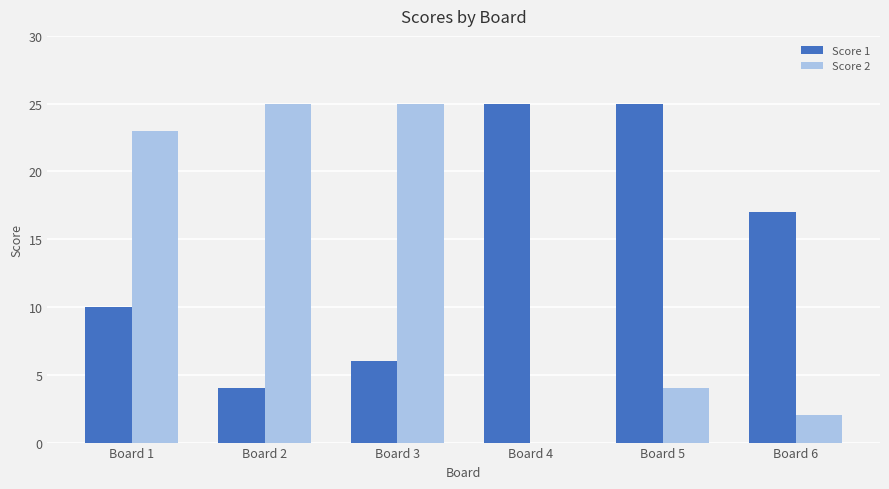

Where is Score 1 nearest to the value 14?

Board 6